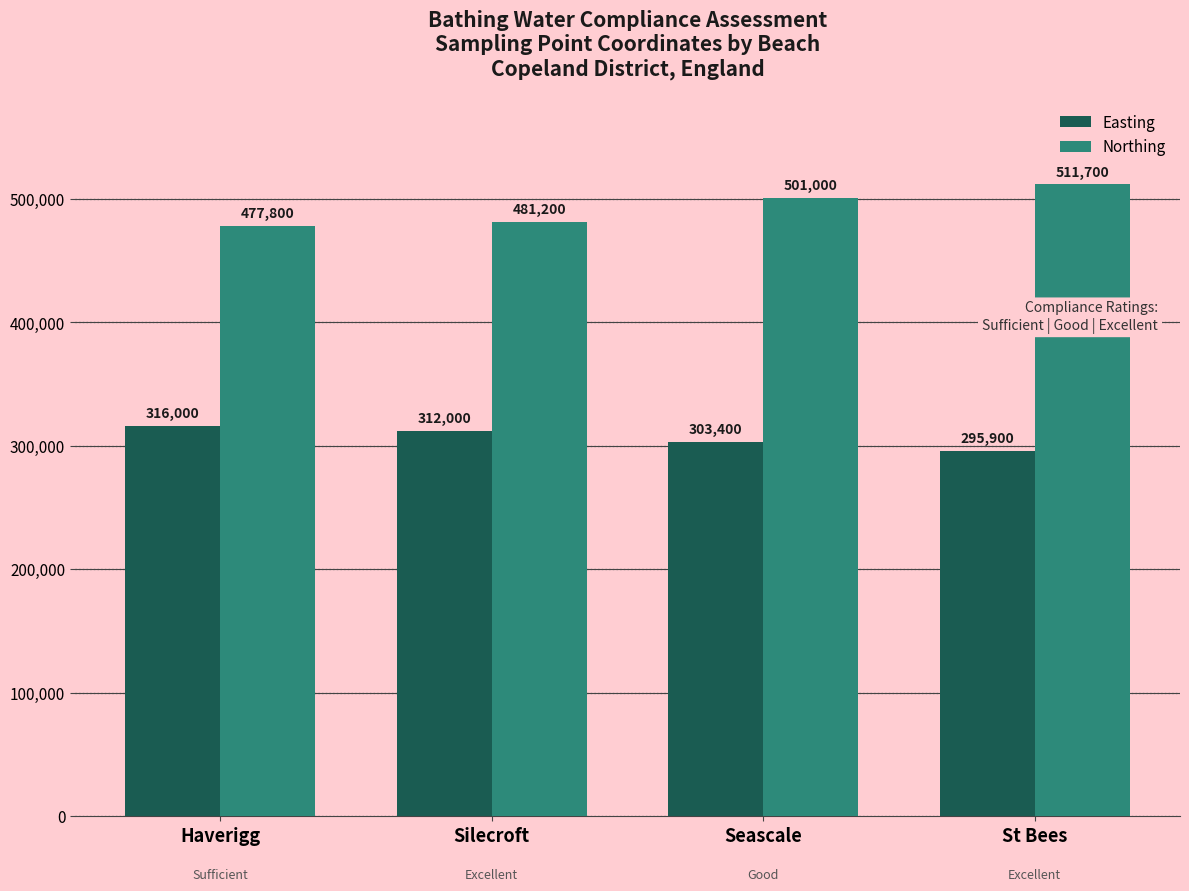

What is the total value across all series at St Bees?

807600